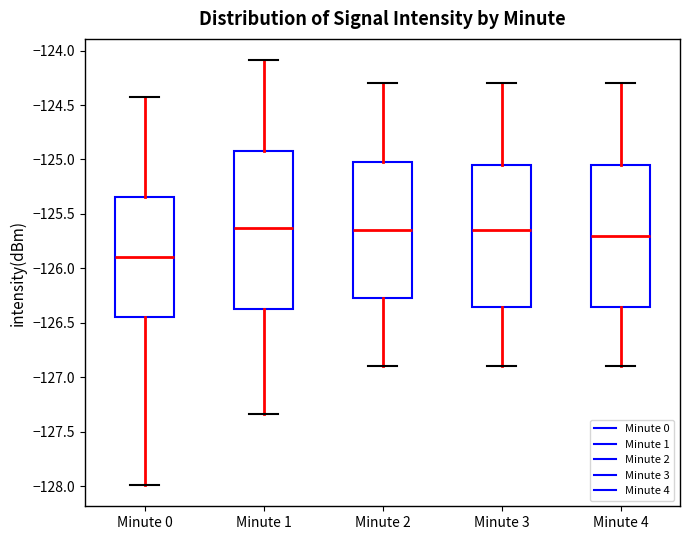

Reading left to right, read every box against the y-axis: the position of its median line, the range the box covers, and the ends of its whiskers. The values are not printed on the chart, so give them approximately, as read against the axis.

Minute 0: median -125.90, box -126.45 to -125.35, whiskers -128.00 to -124.45
Minute 1: median -125.65, box -126.35 to -124.90, whiskers -127.35 to -124.10
Minute 2: median -125.65, box -126.25 to -125.00, whiskers -126.90 to -124.30
Minute 3: median -125.65, box -126.35 to -125.05, whiskers -126.90 to -124.30
Minute 4: median -125.70, box -126.35 to -125.05, whiskers -126.90 to -124.30